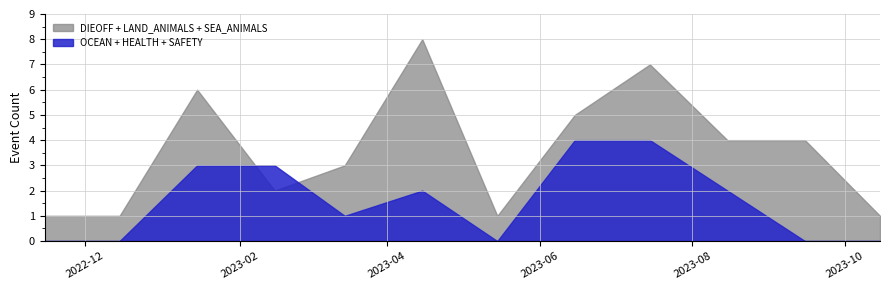

Which series has the largest range (max minus min)?

DIEOFF + LAND_ANIMALS + SEA_ANIMALS